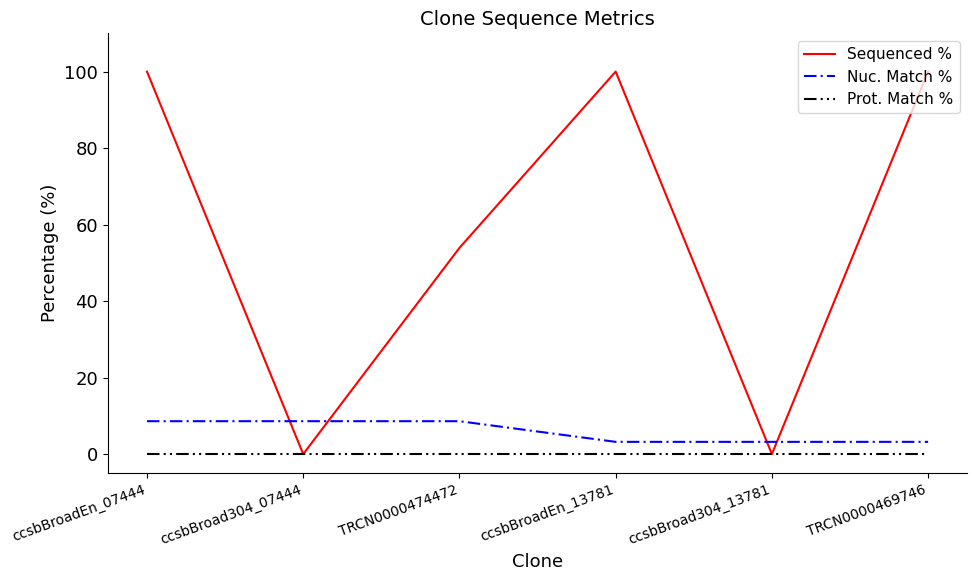

What is the spread (max minus min) of values at TRCN0000474472?

53.9